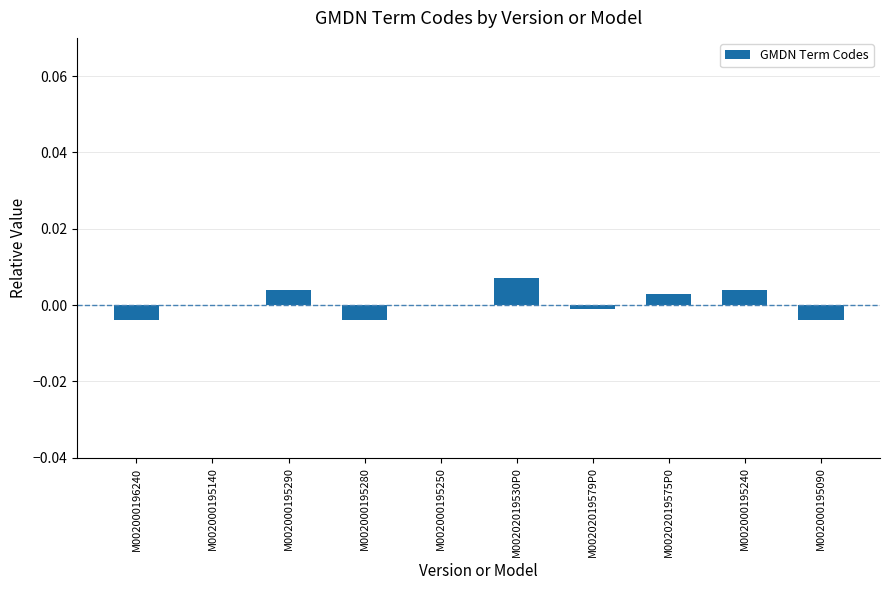

Count the number of data series in this chart.

1